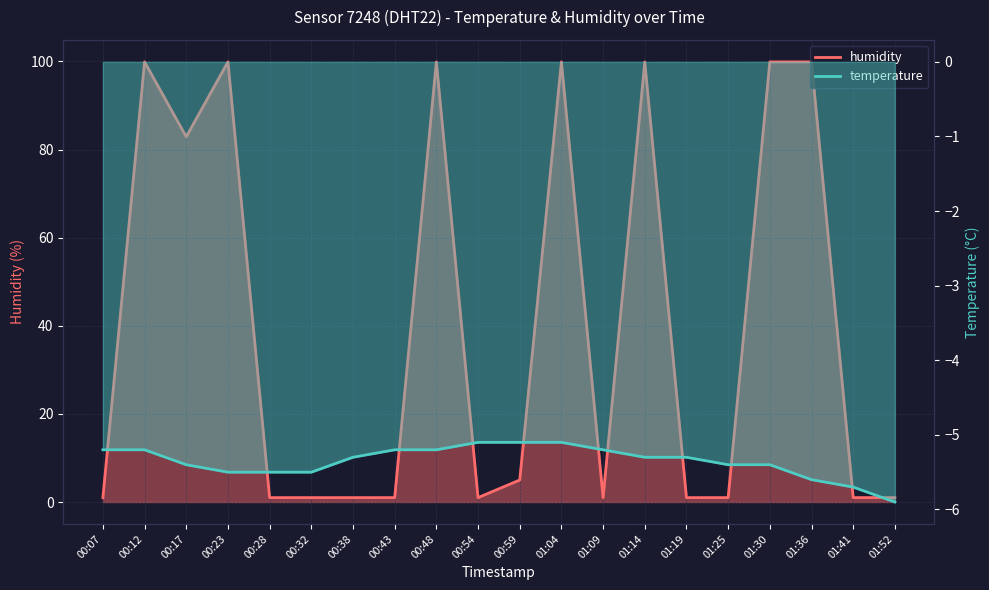

What is the total value across all series at 01:04?

94.8